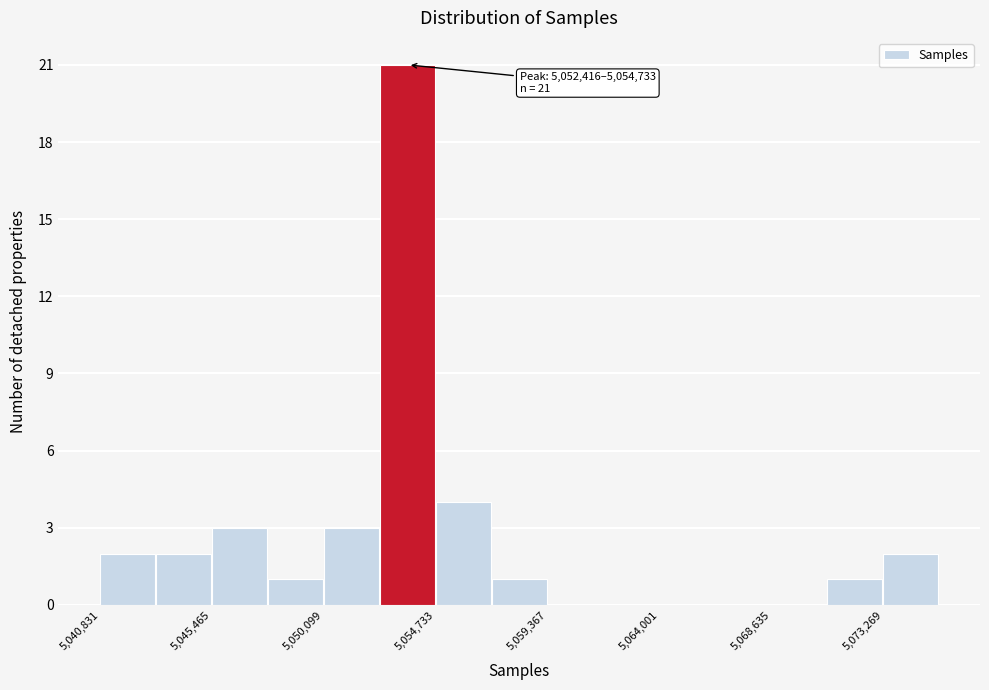

Over which range of the x-axis is the bar tallest?

5052500 to 5054500